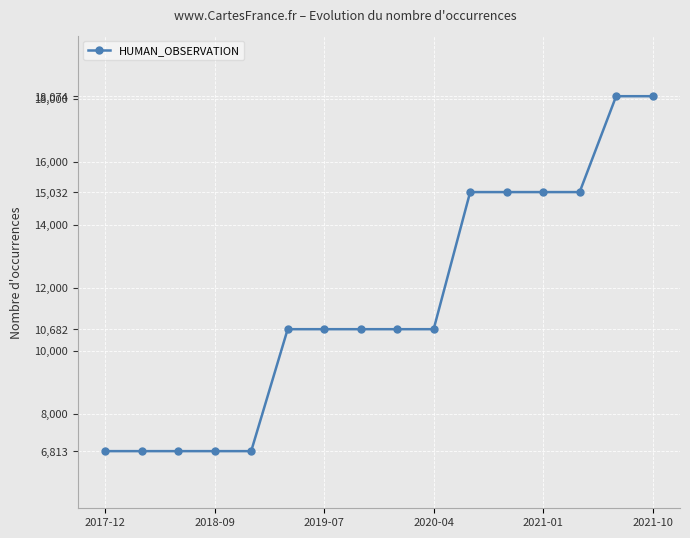

Count the number of categories in the chart.

16